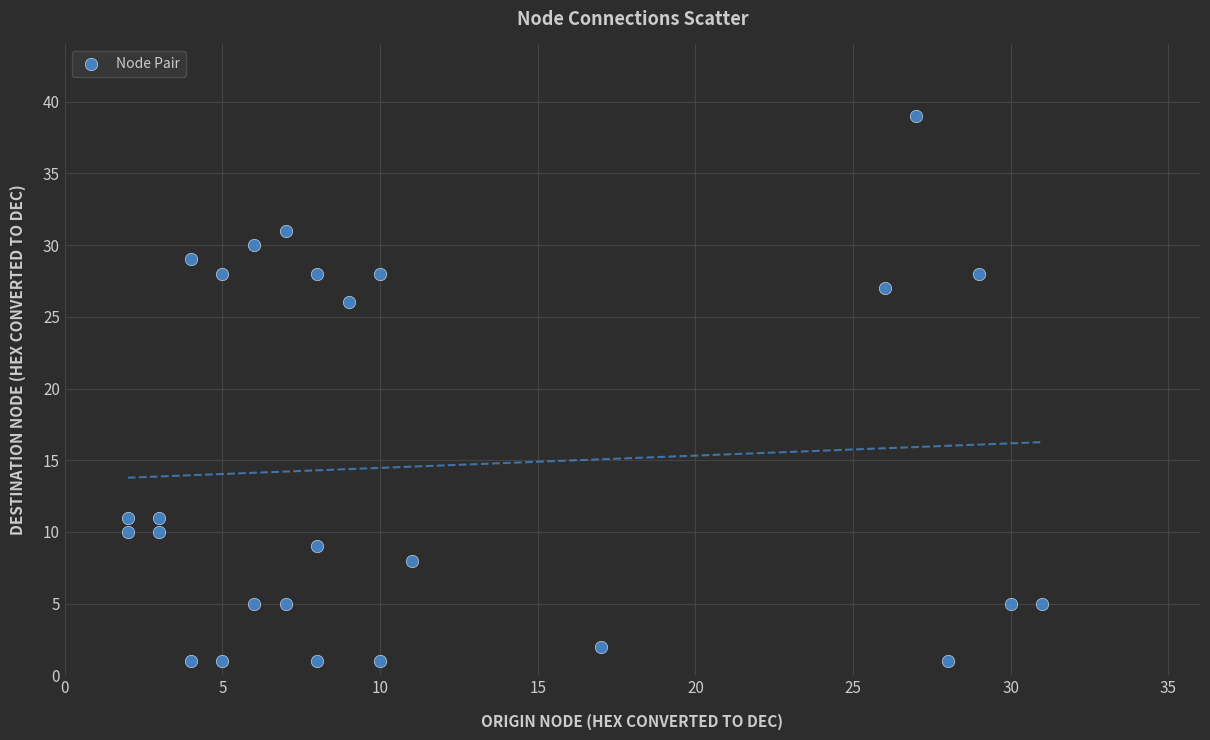

What is the range of X values (max minus min)?

29